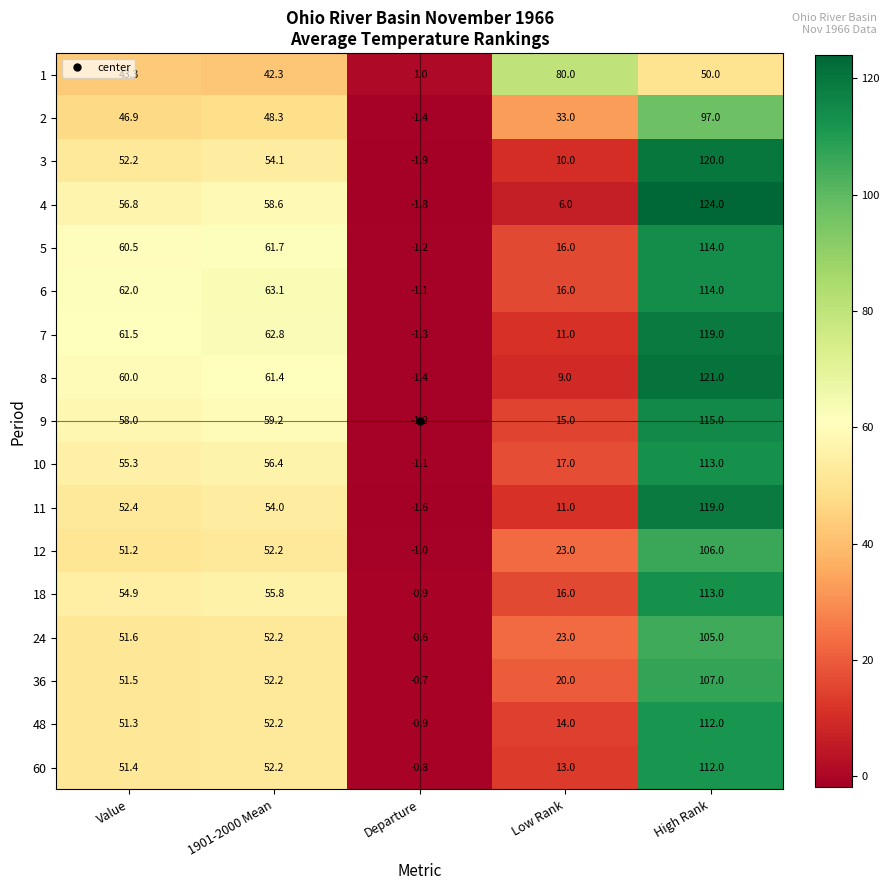

What is the sum of all 4 values?

243.6